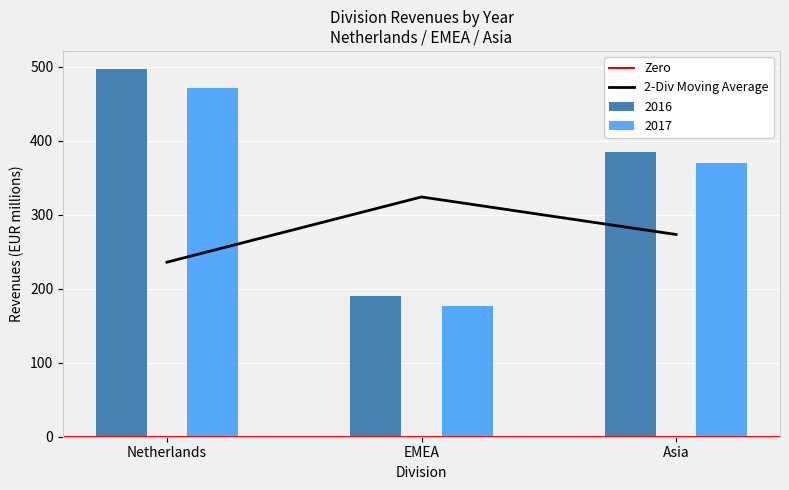

At how many categories does at least one series exceed 204?

3